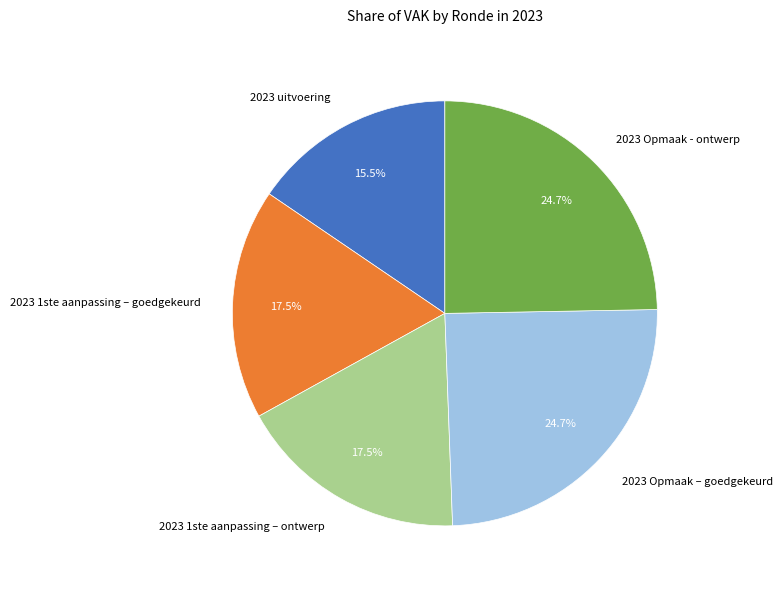

Approximately how many times larger is the value at 2023 uitvoering compared to 2023 1ste aanpassing – goedgekeurd?

0.9